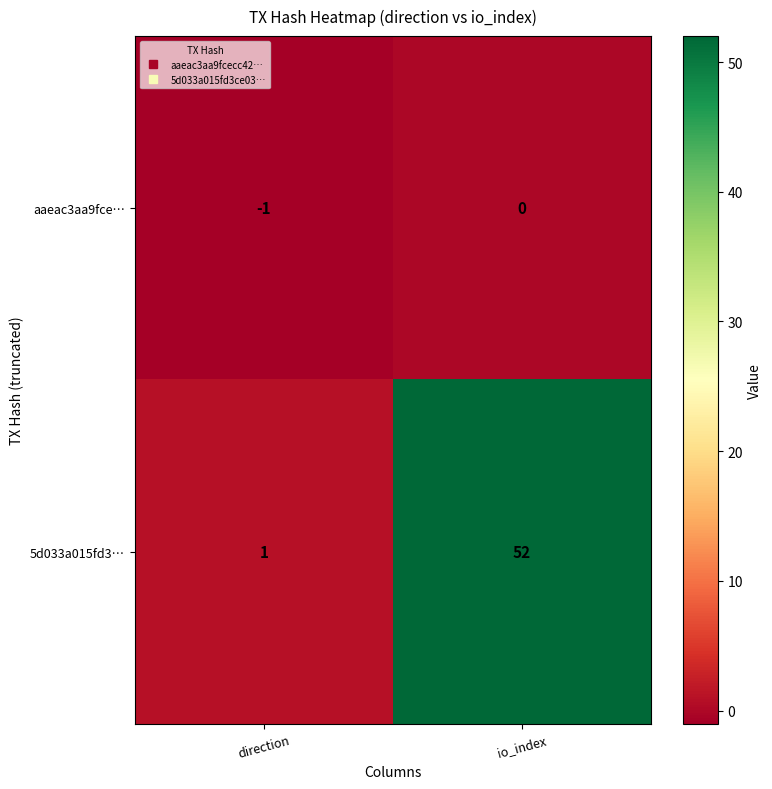

At which category does the chart reach its minimum across all series?

direction